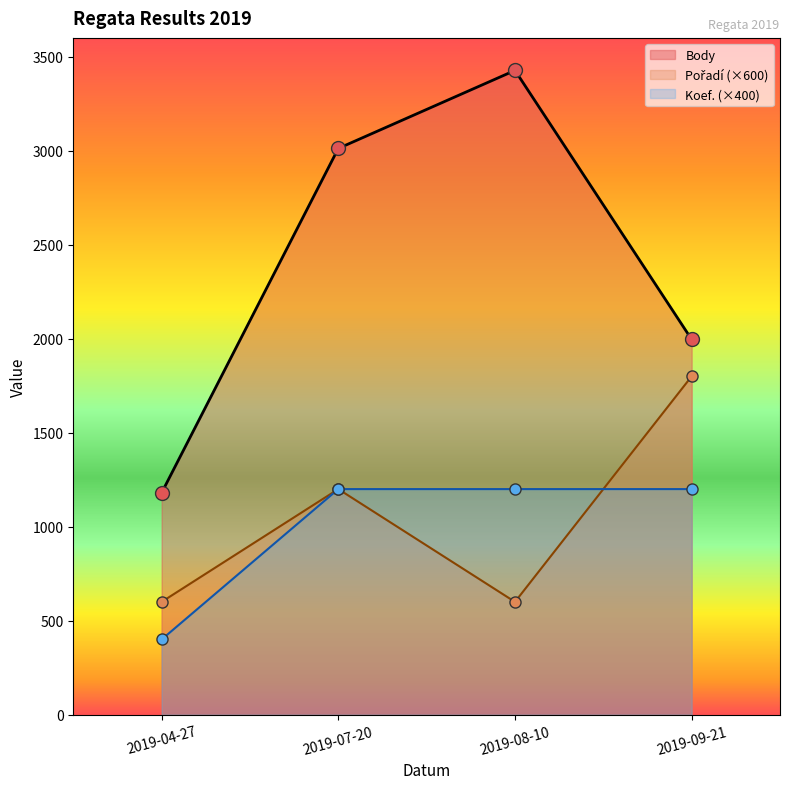

At 2019-07-20, list the series in order from largest to smallest.

Body, Pořadí, Koef.